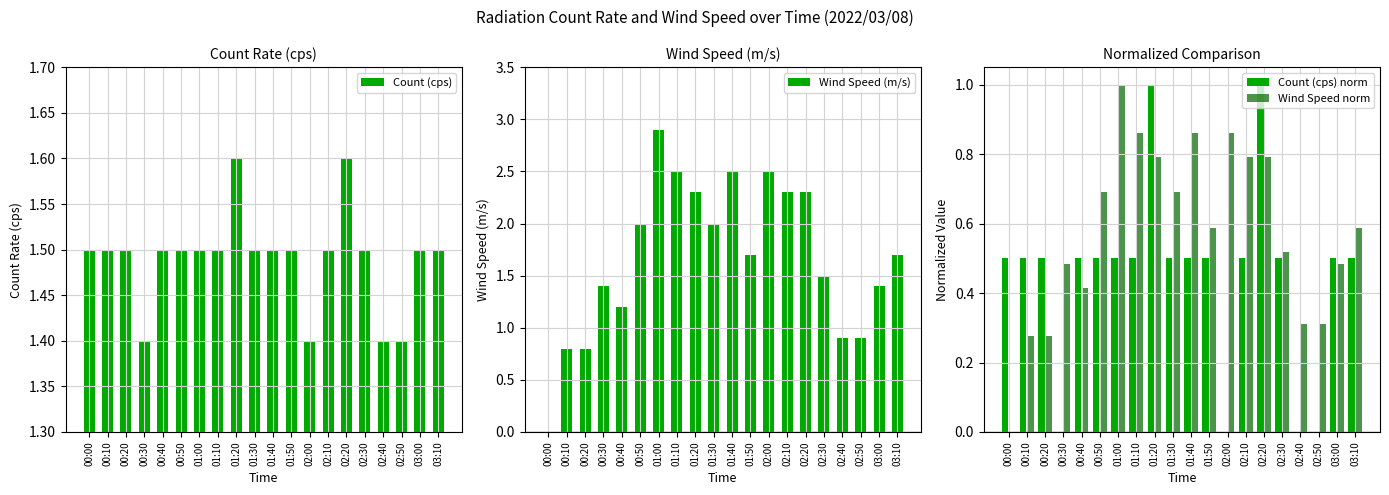

What is the highest value of the Wind Speed (m/s) series?

2.9